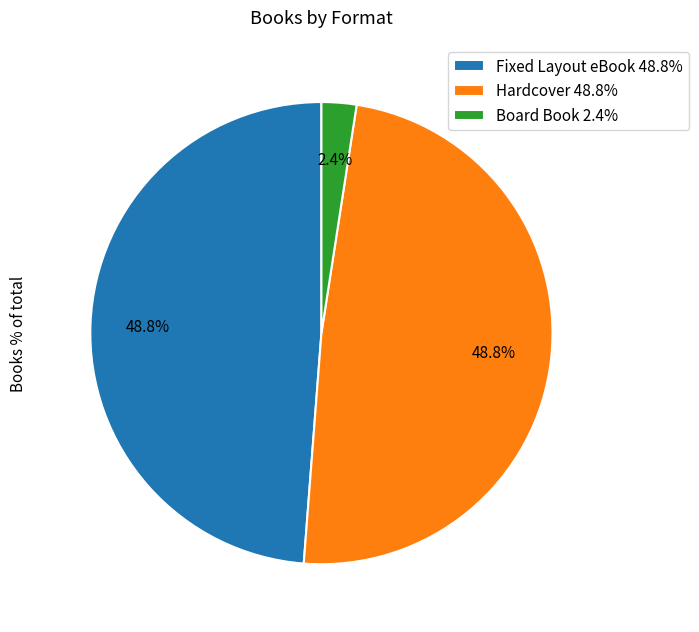

Which slice is the smallest?

Board Book